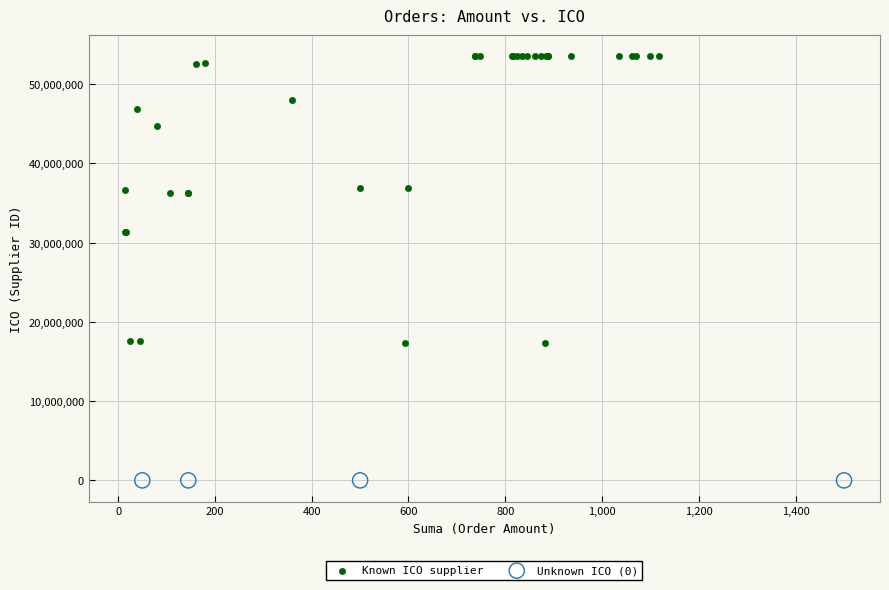

Which series reaches the minimum Y coordinate?

Unknown ICO (0)